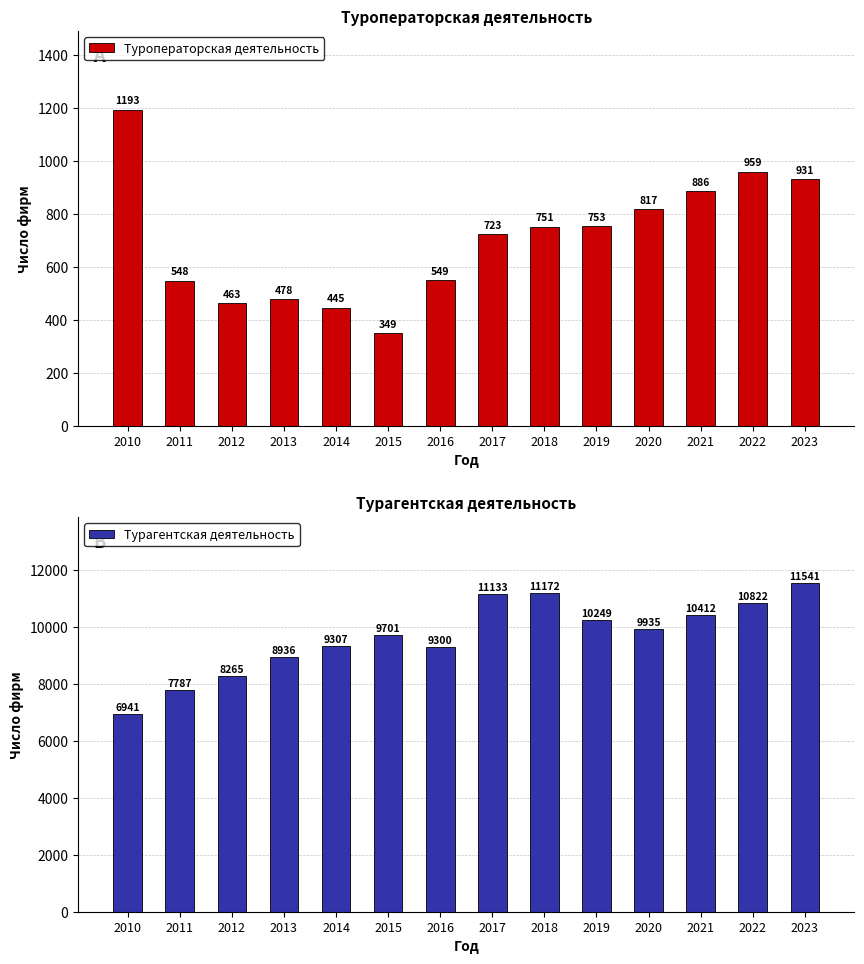

What is the total value across all series at 2014?

9752